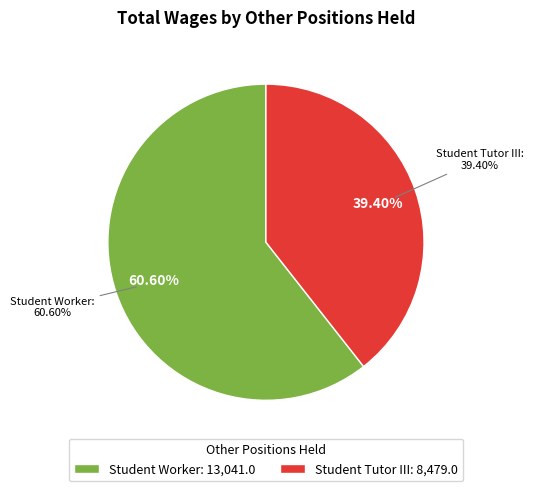

What is the change in value from Student Worker to Student Tutor III?

-4562